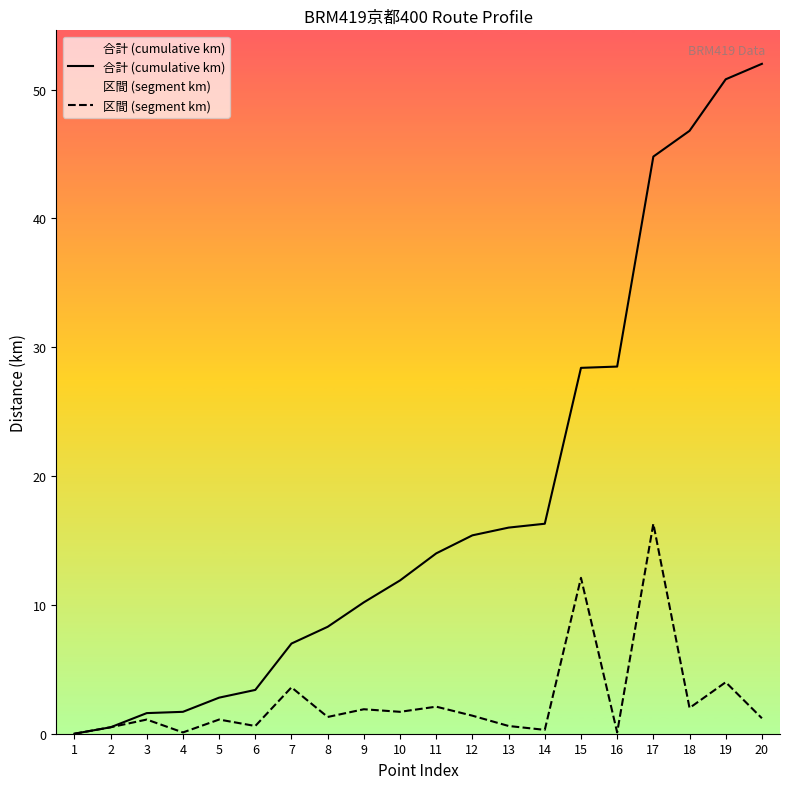

The value of 合計 (cumulative km) at 2 is 0.5. True or false?

True